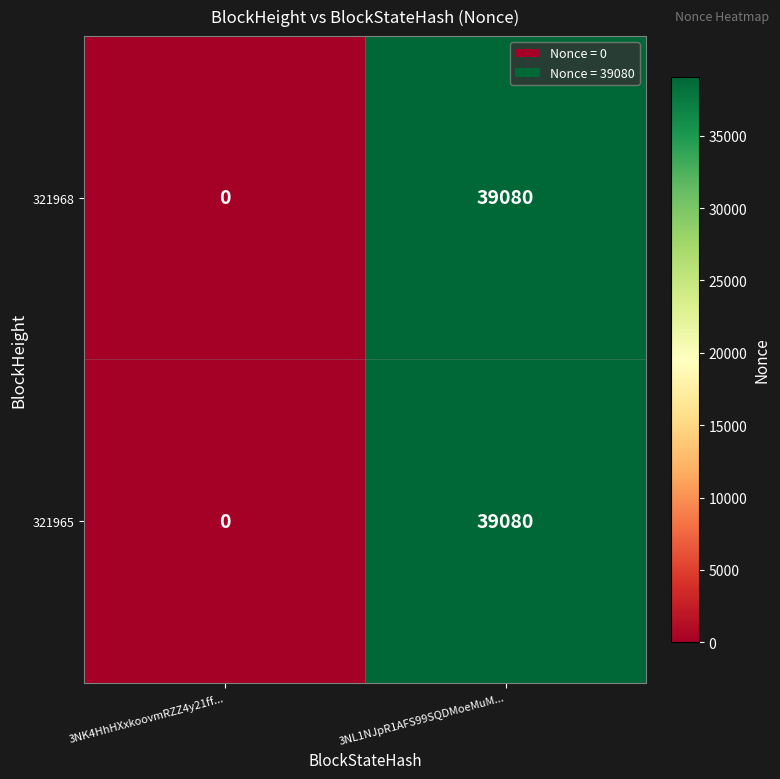

Is it true that 321965 equals 16811 at 3NL1NJpR1AFS99SQDMoeMuM...?

False